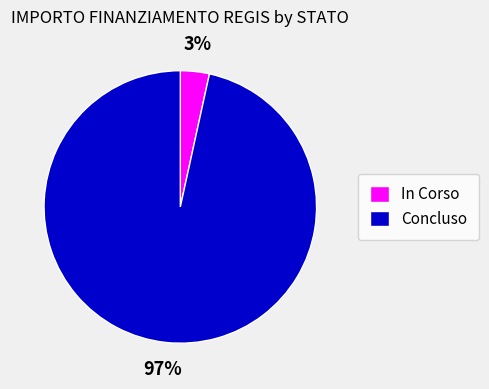

To the nearest percent, what portion does In Corso represent?

3%